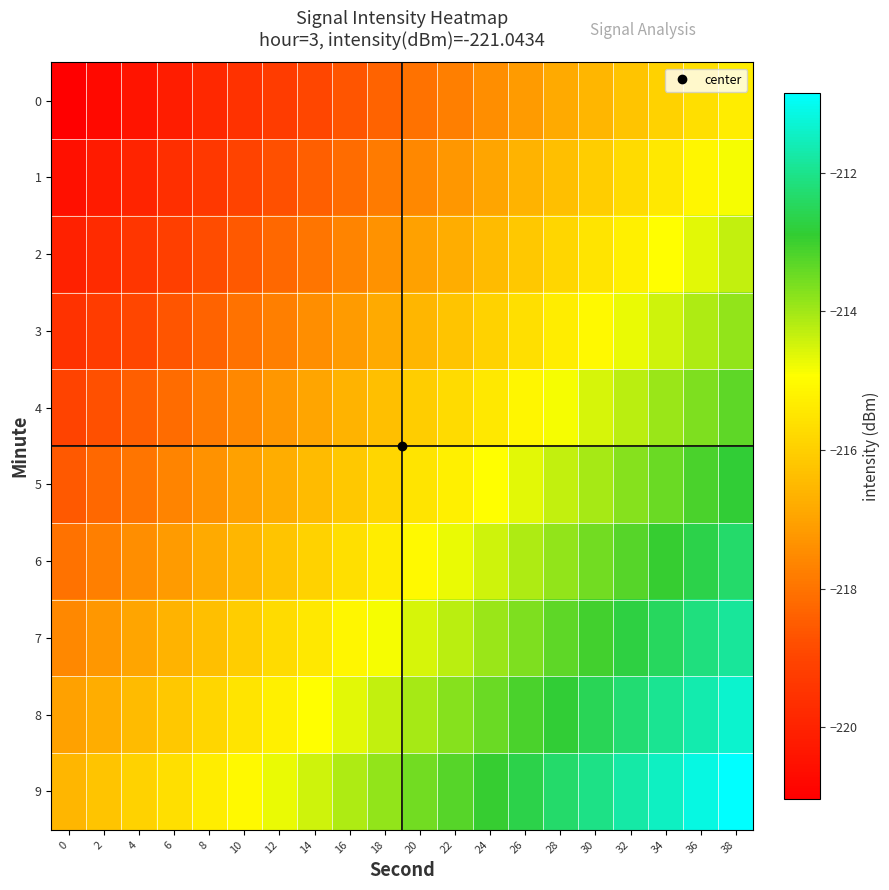

Between 2 and 32, which is larger?

32